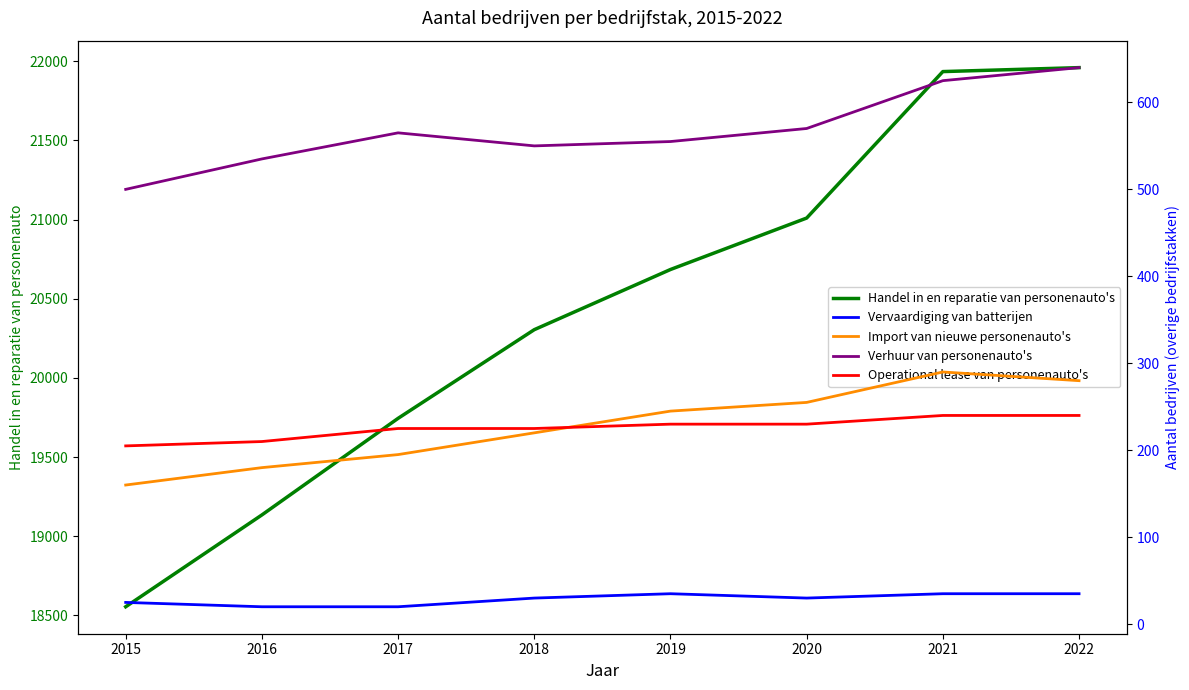

True or false: Operational lease van personenauto s en and Handel in en reparatie van personenauto intersect in this chart.

False